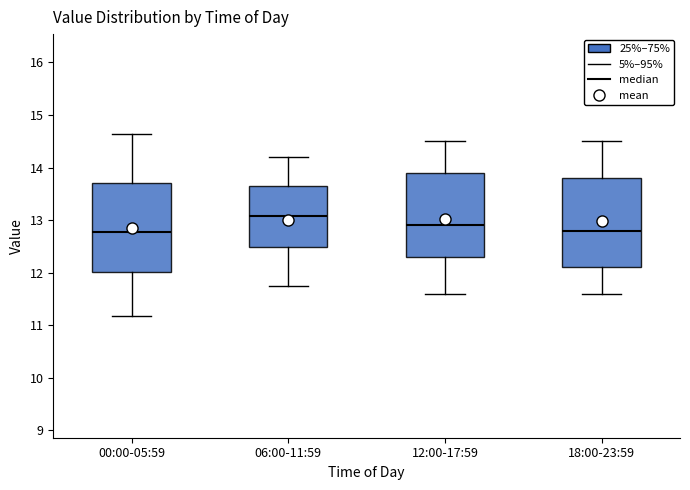

Reading left to right, read every box against the y-axis: the position of its median line, the range the box covers, and the ends of its whiskers. The values are not printed on the chart, so give them approximately, as read against the axis.

00:00-05:59: median 12.8, box 12.0 to 13.7, whiskers 11.2 to 14.6
06:00-11:59: median 13.1, box 12.5 to 13.7, whiskers 11.8 to 14.2
12:00-17:59: median 12.9, box 12.3 to 13.9, whiskers 11.6 to 14.5
18:00-23:59: median 12.8, box 12.1 to 13.8, whiskers 11.6 to 14.5